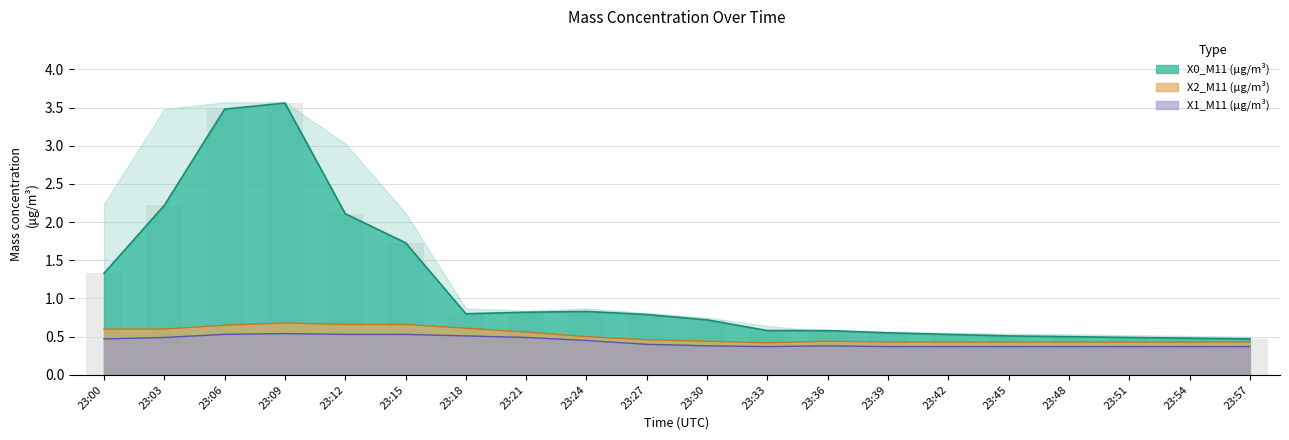

The value of X2_M11 (μg/m³) at 23:54 is 0.7. True or false?

False